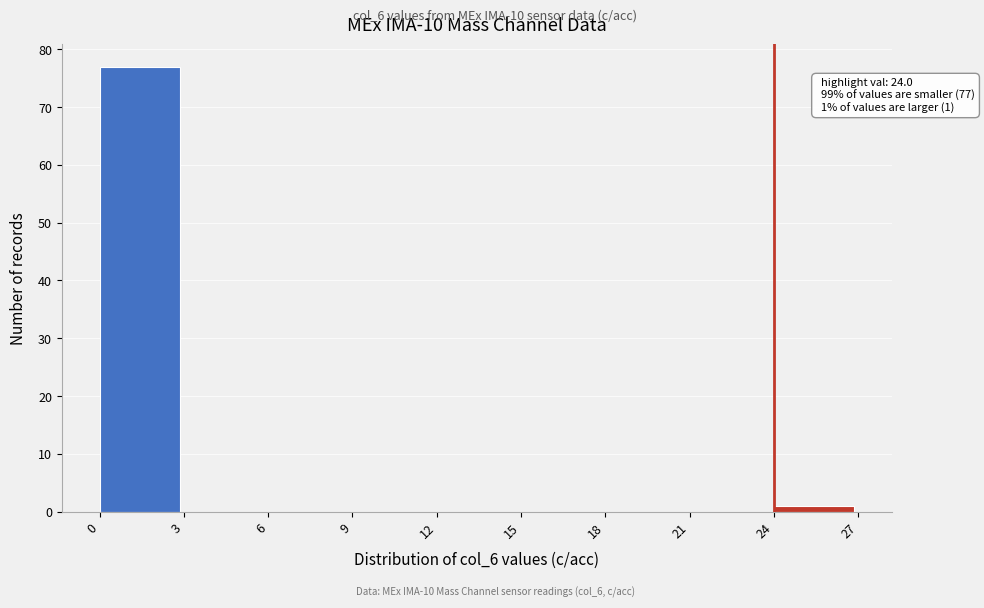

Which range on the x-axis has the tallest bar?

0 to 3